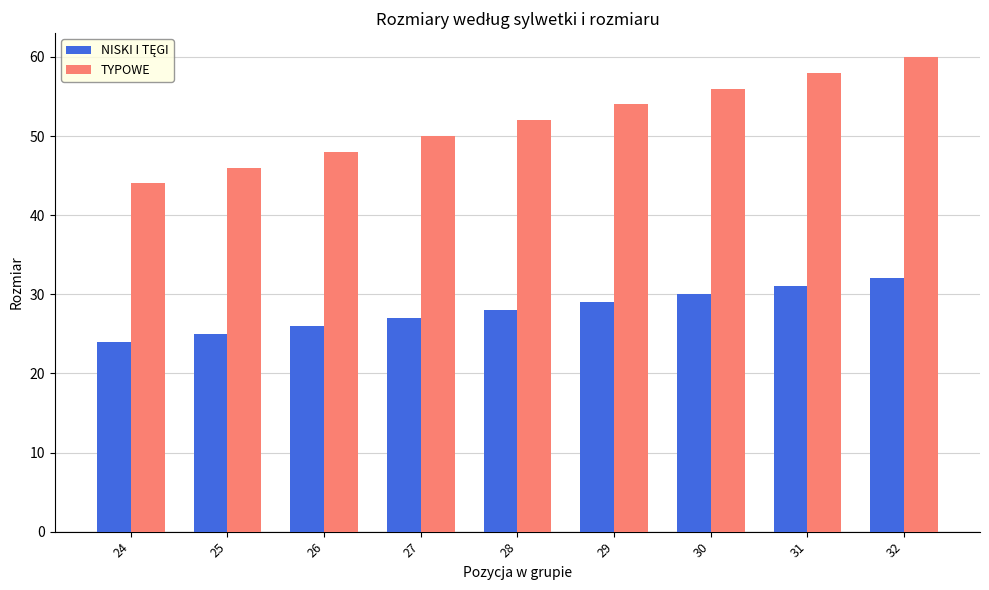

How many bars are there in each group?

2